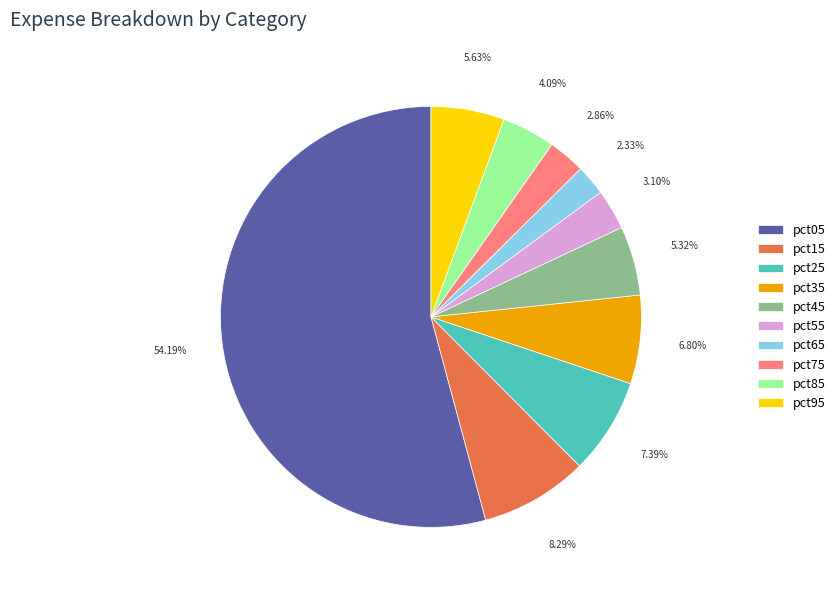

To the nearest percent, what is the difference between the pct45 and pct85 slice percentages?

1%